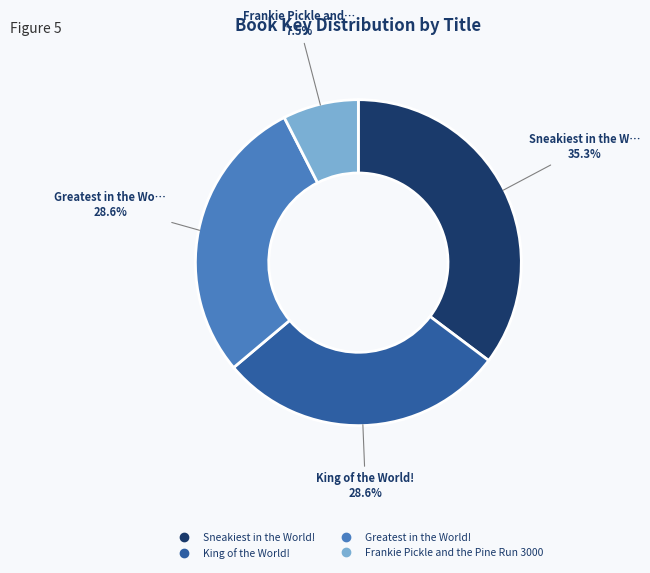

Approximately how many times larger is the value at King of the World! compared to Frankie Pickle and the Pine Run 3000?

3.8